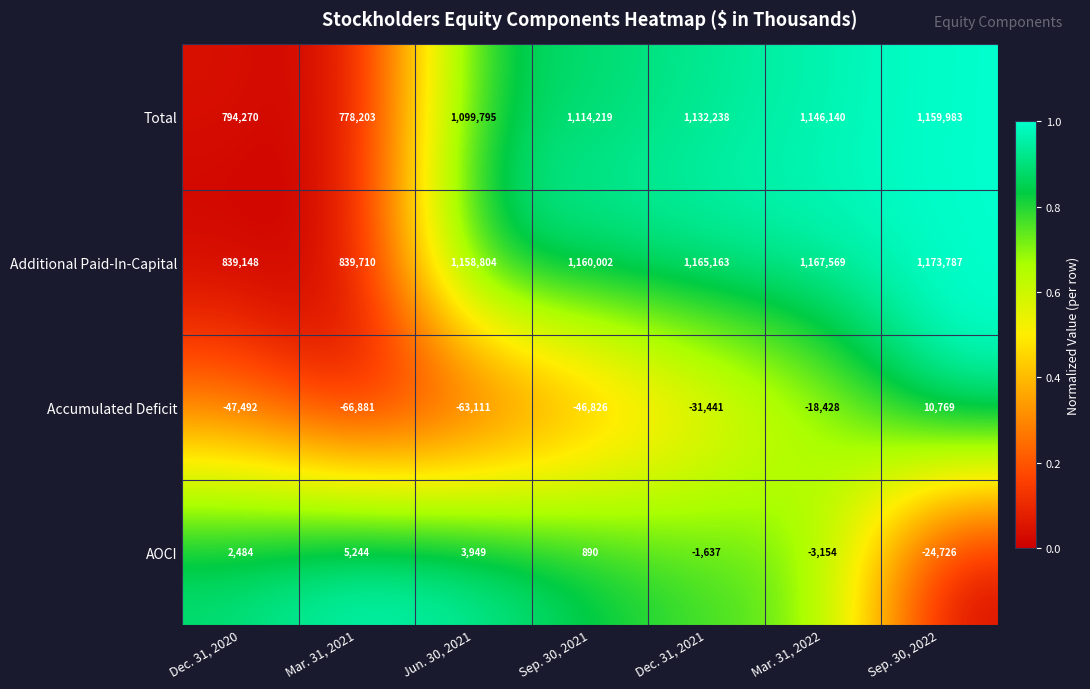

Which series has the largest range (max minus min)?

Total